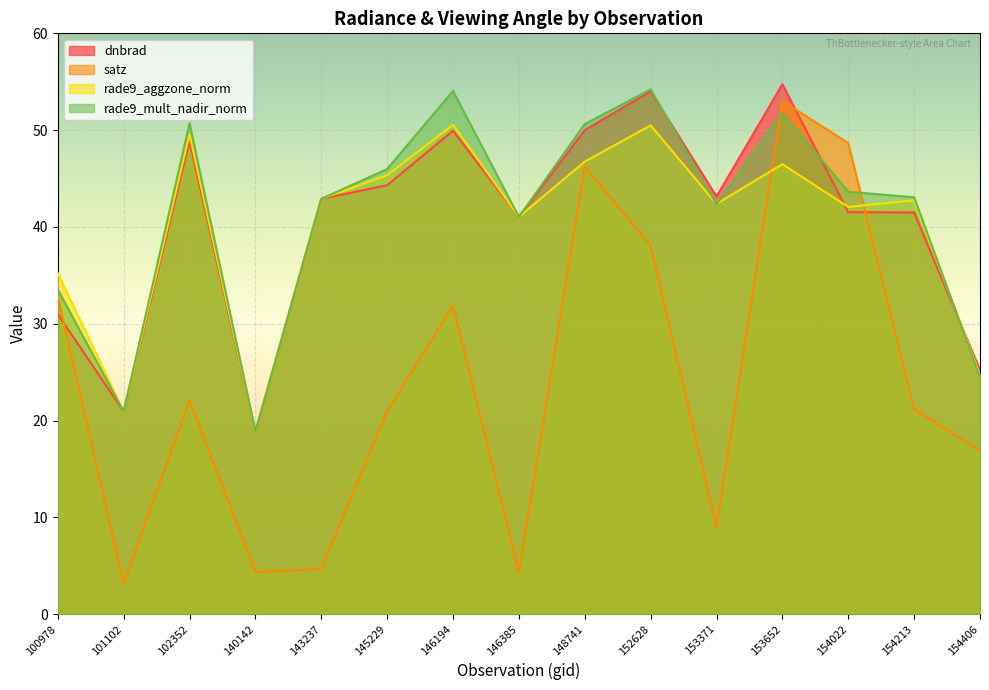

How many intersections are there between rade9_mult_nadir_norm and satz?

2